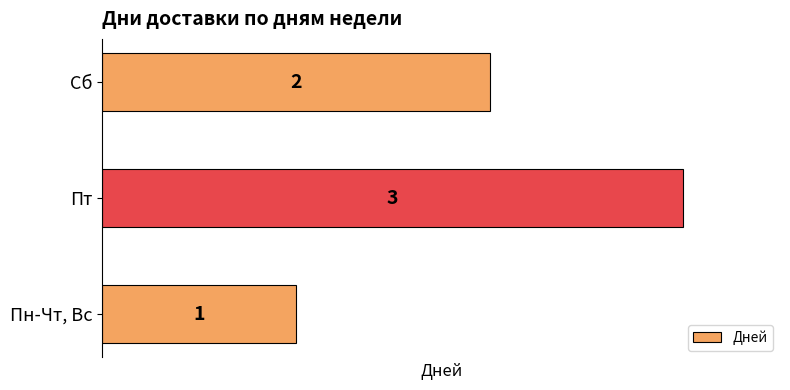

What is the greatest value displayed?

3